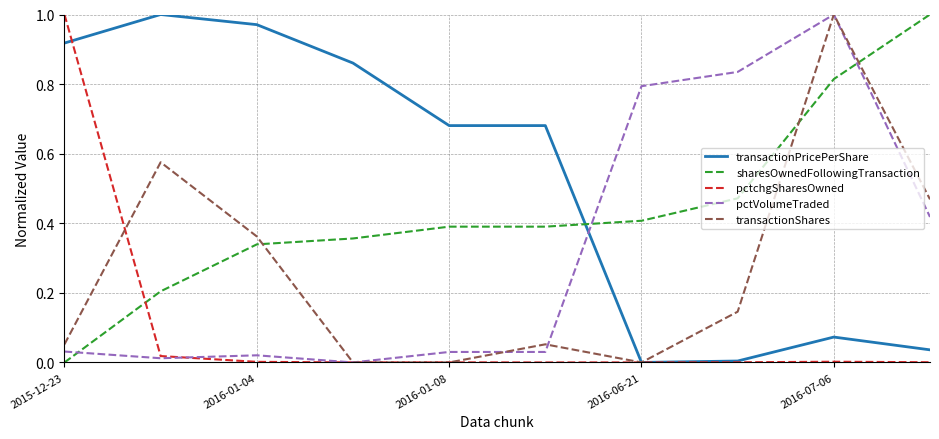

After their last crossing, which series has the higher values: pctVolumeTraded or transactionPricePerShare?

pctVolumeTraded